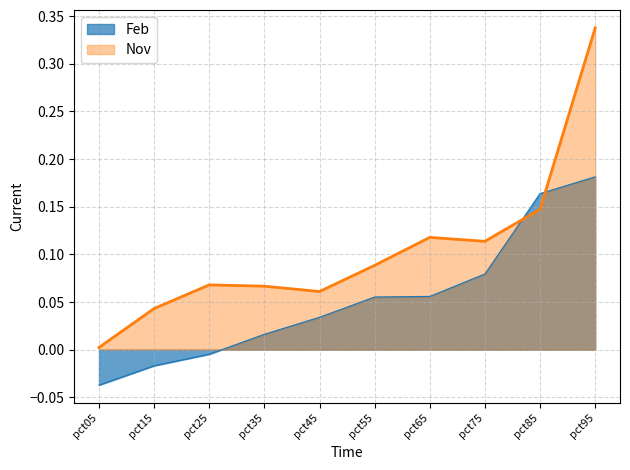

What is the sum of all Nov values?

1.0